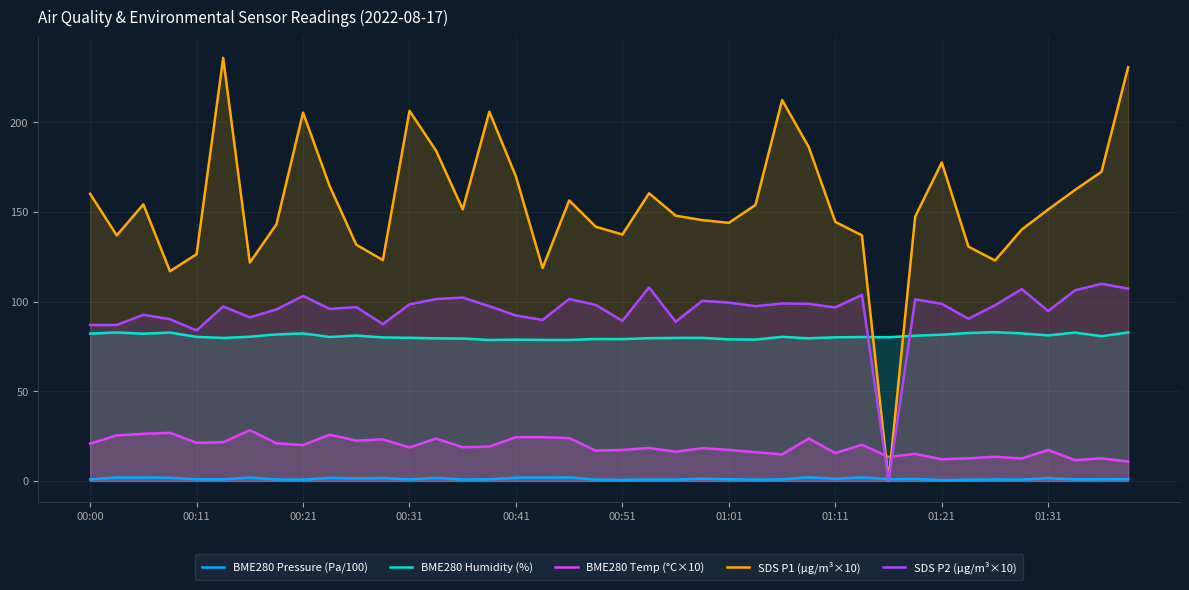

The SDS P2 (µg/m³×10) series shows 156.8 at 01:11. True or false?

False